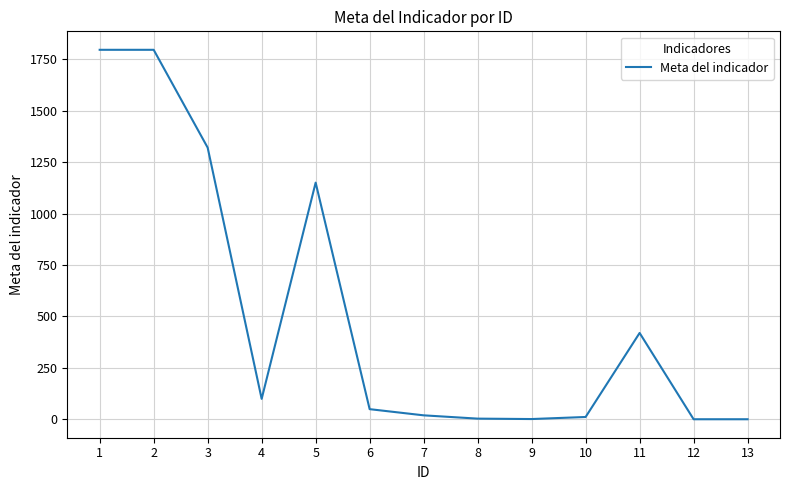

Is it true that the value at 11 is 420?

True